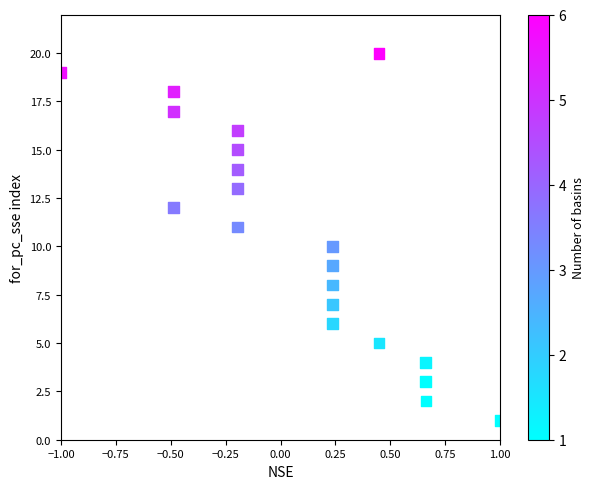

What is the range of Y values (max minus min)?

19